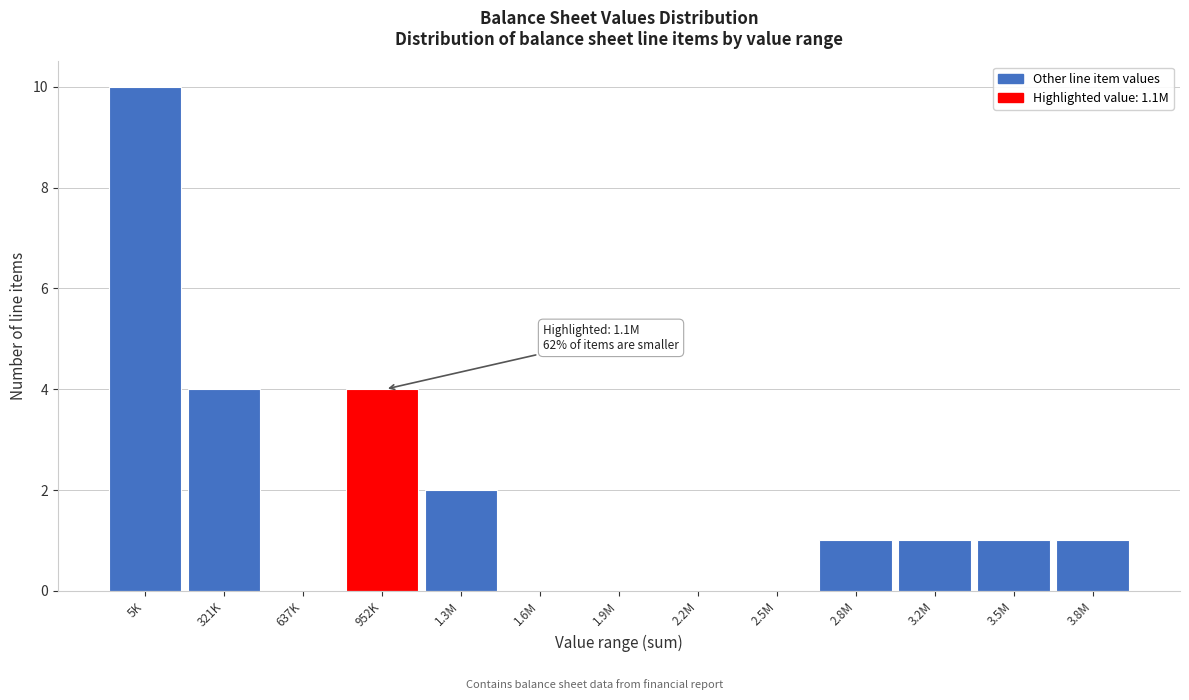

Reading right to left, what are all the values shown in this chart?

3.8M=1	3.5M=1	3.2M=1	2.8M=1	2.5M=0	2.2M=0	1.9M=0	1.6M=0	1.3M=2	952K=4	637K=0	321K=4	5K=10